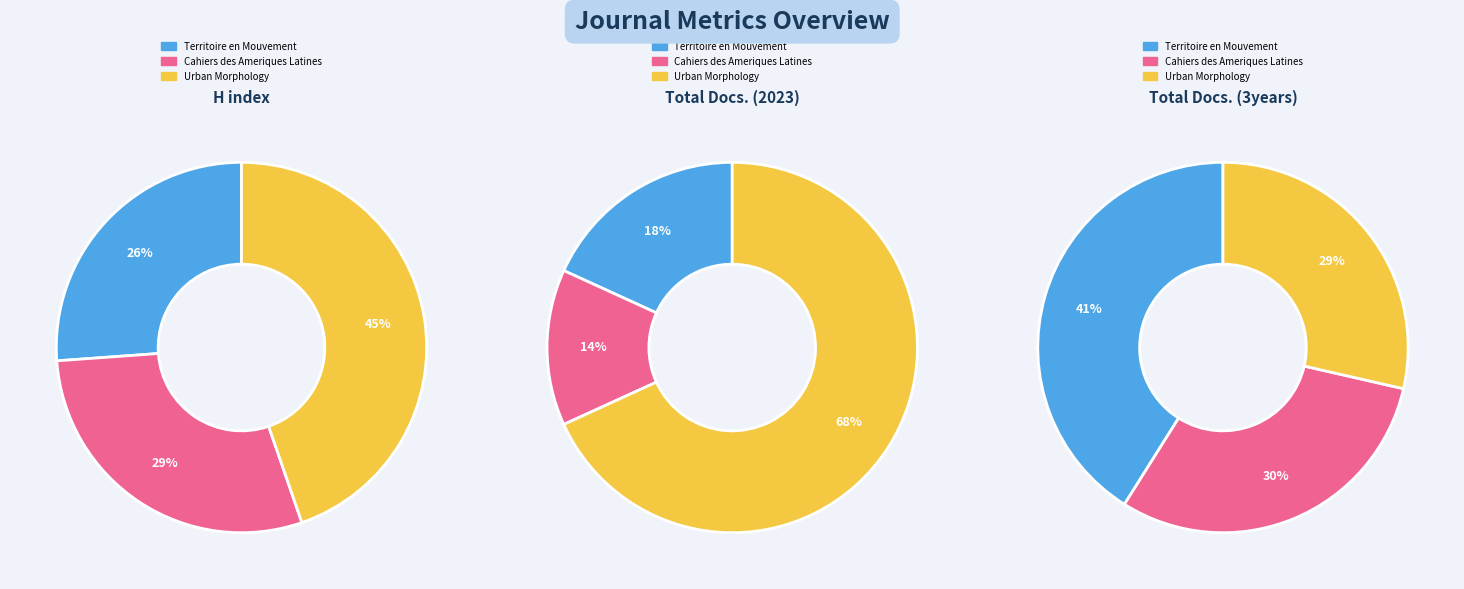

True or false: Cahiers des Ameriques Latines accounts for 29% of the total.

True